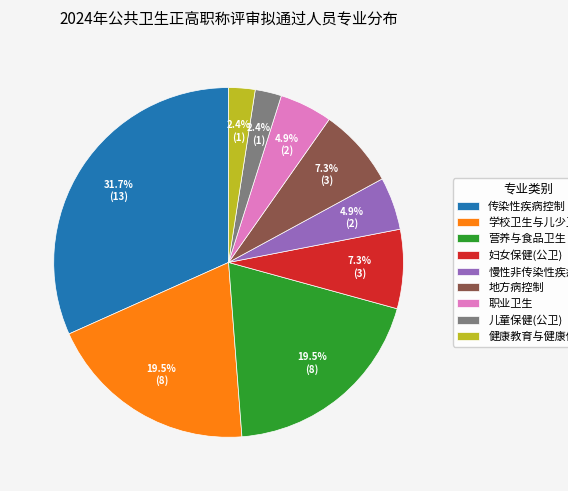

To the nearest percent, what percentage of the pie is 职业卫生?

5%